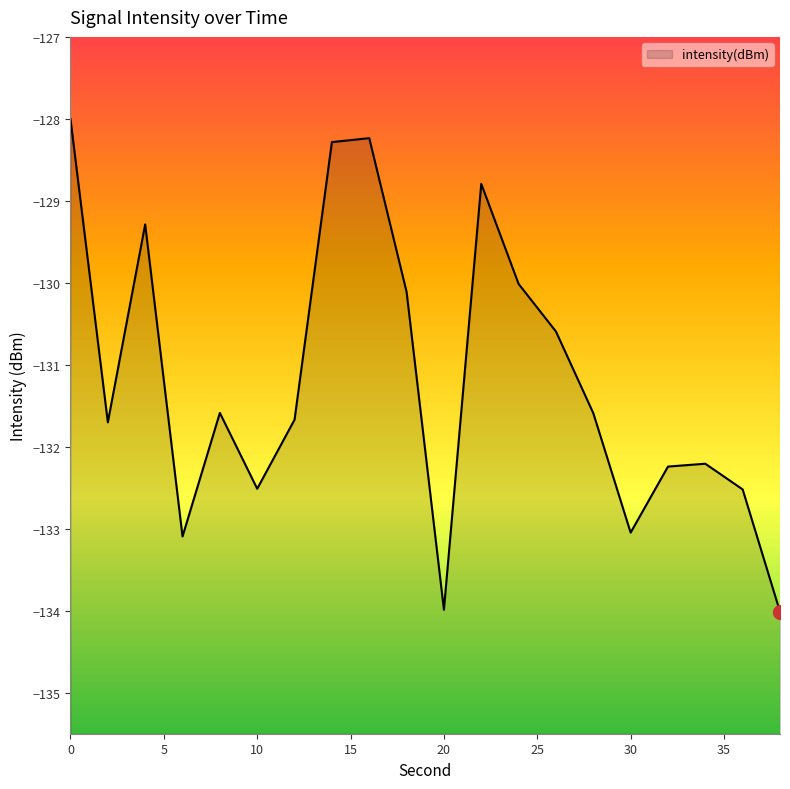

Count the number of data series in this chart.

1